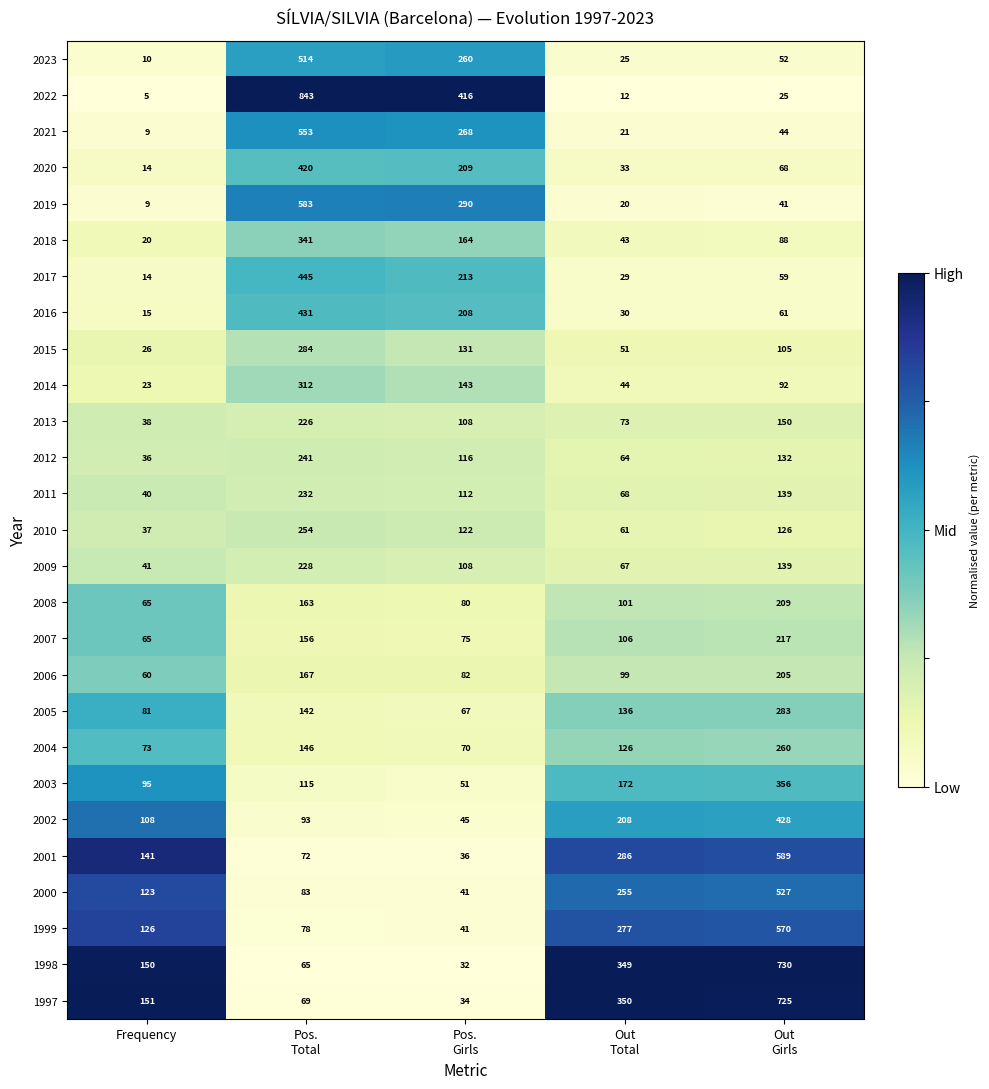

What is the difference between the second highest and second lowest values in the 2002 series?

115